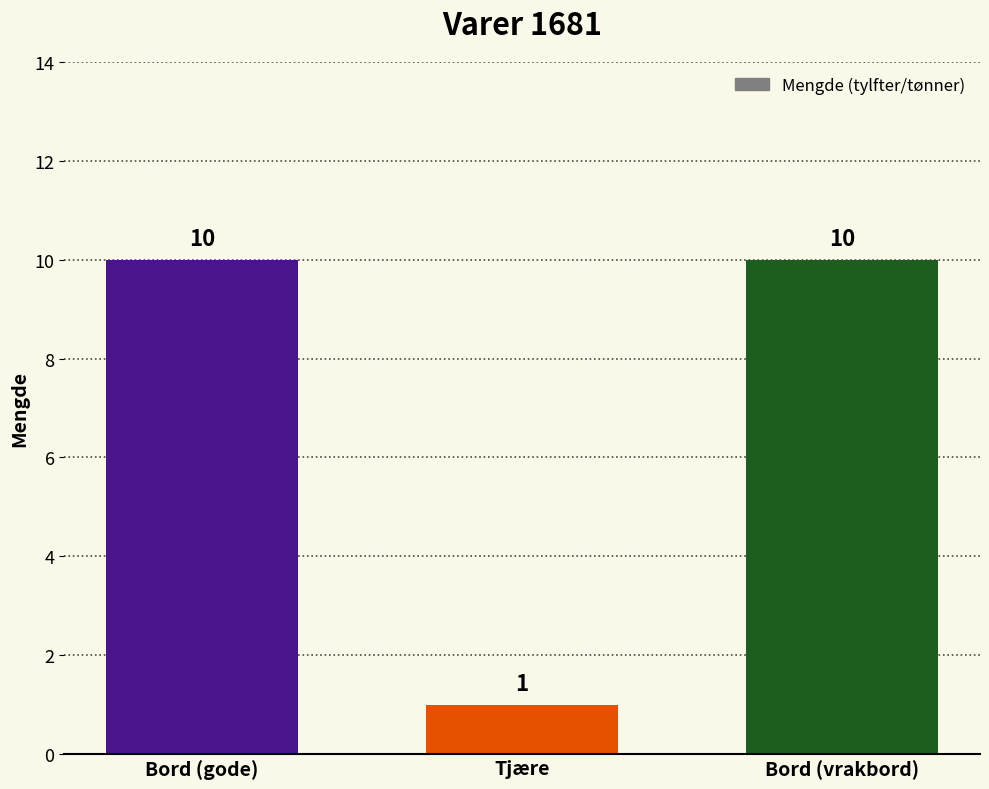

Which label corresponds to the smallest value in the chart?

Tjære